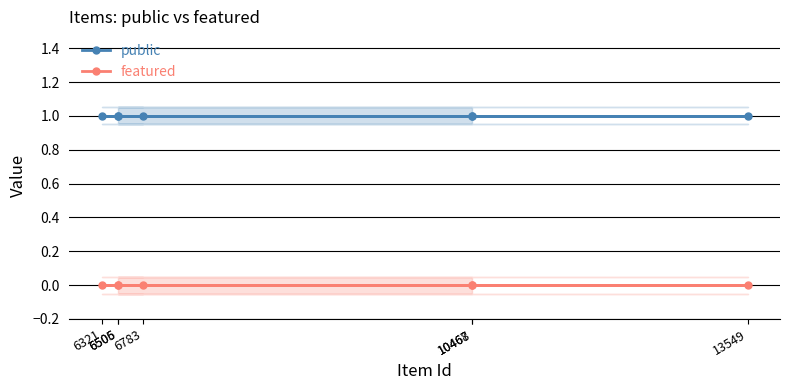

True or false: public and featured cross at least once.

False